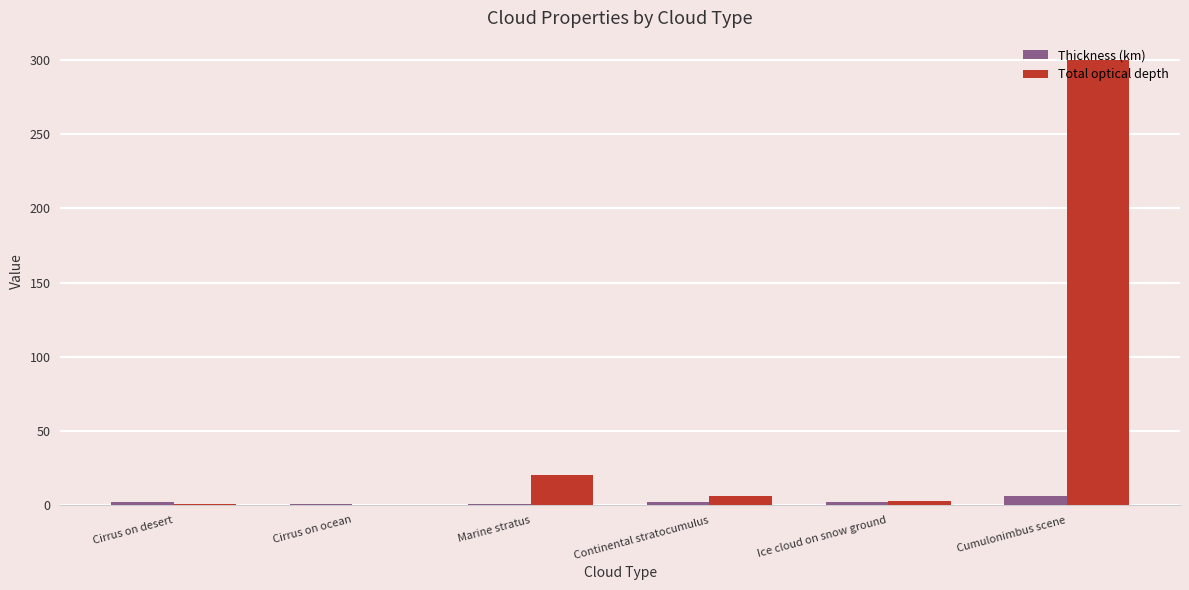

Which series changed the most between Cirrus on ocean and Cumulonimbus scene?

Total optical depth